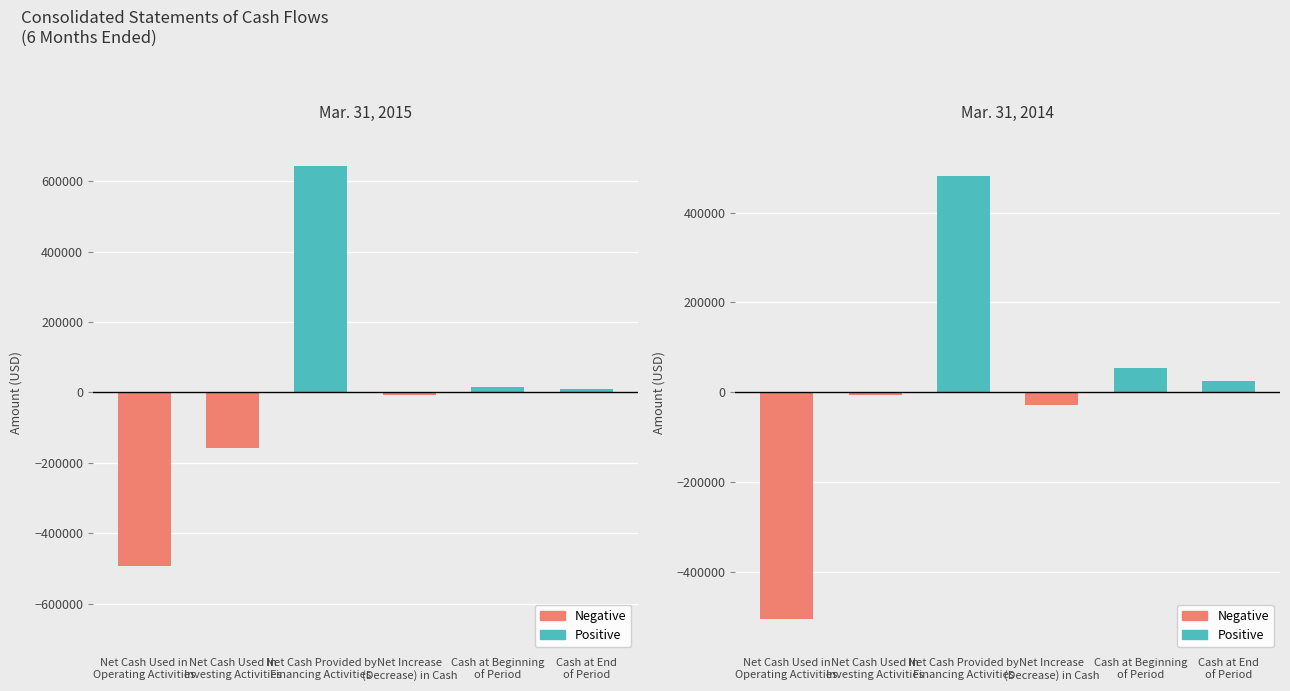

At which category is the sum across all series the highest?

Net Cash Provided by
Financing Activities